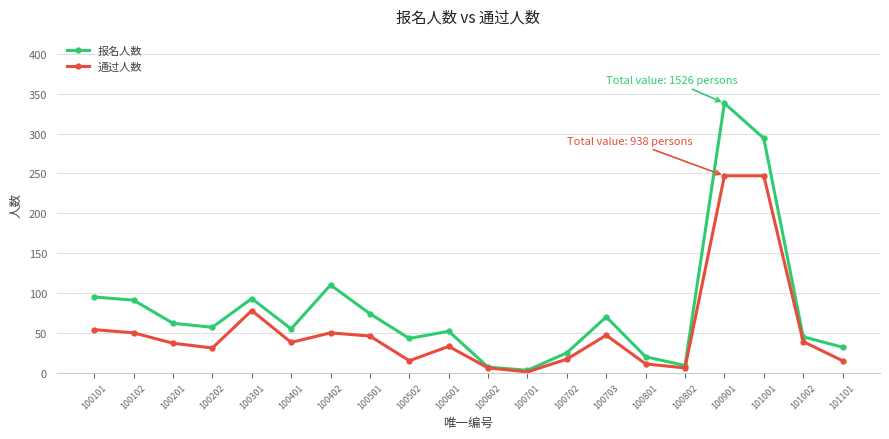

How many interior local peaks does the 报名人数 series have?

5